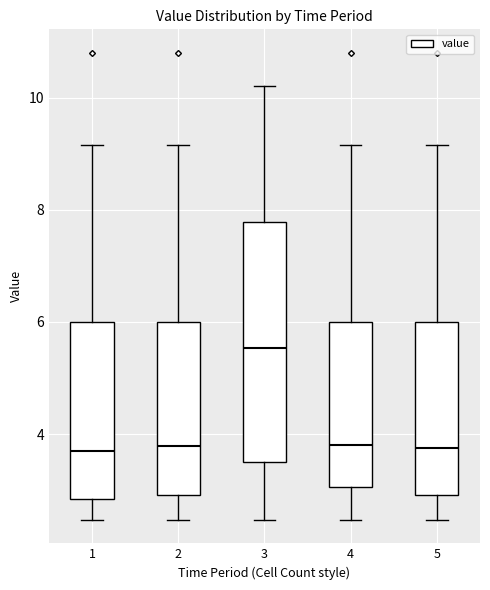

Where does the upper whisker of the box at x = 1 end on the y-axis? The values are not printed on the chart, so give them approximately, as read against the axis.

9.2